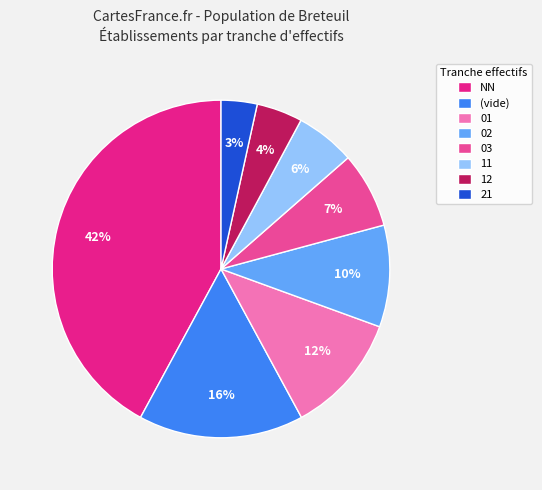

Which category has the biggest portion of the pie?

NN